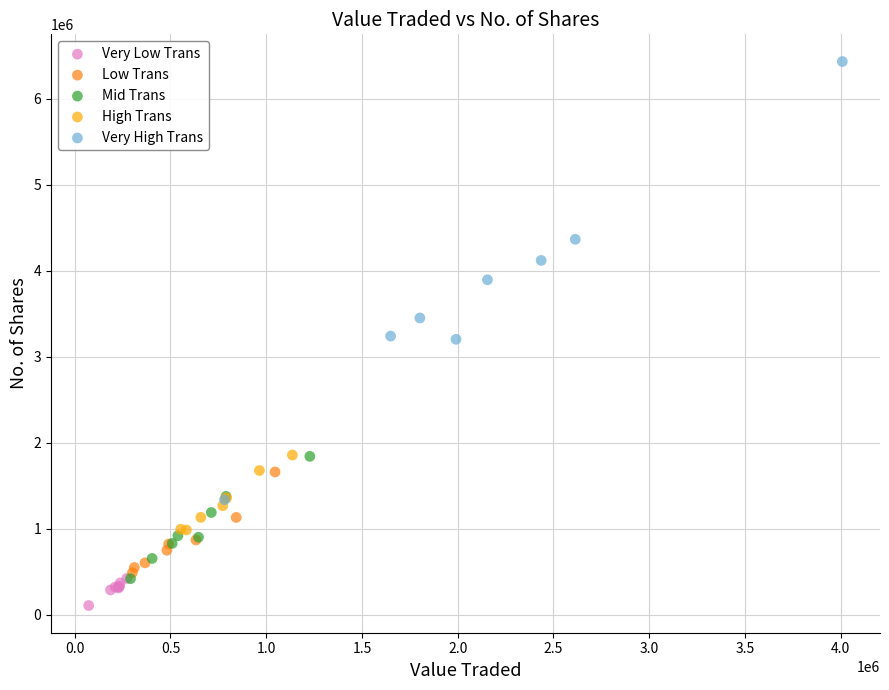

What are all the series names shown in the legend?

Very Low Trans, Low Trans, Mid Trans, High Trans, Very High Trans